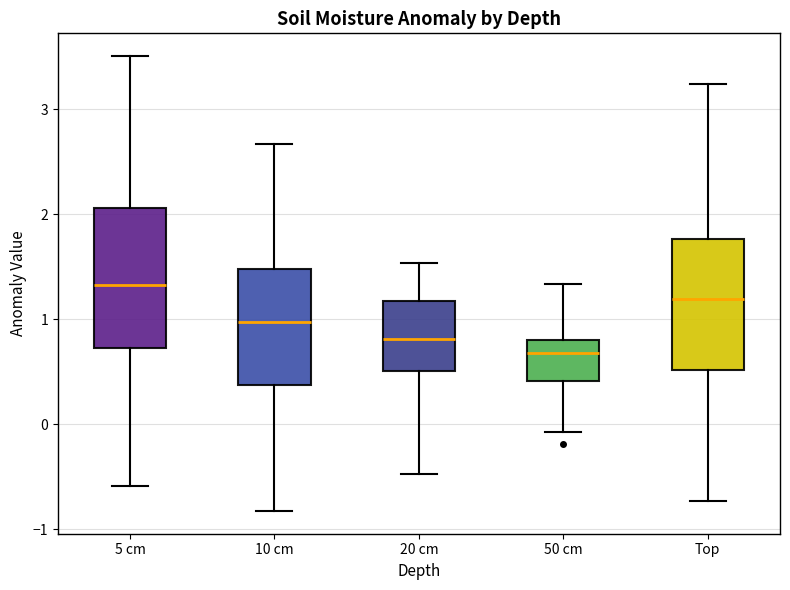

Reading left to right, transcribe this box plot: for each box, give where its median line is, the range the box spans, and where its two whiskers end, as read against the y-axis. The values are not printed on the chart, so give them approximately, as read against the axis.

5 cm: median 1.3, box 0.7 to 2.1, whiskers -0.6 to 3.5
10 cm: median 1.0, box 0.4 to 1.5, whiskers -0.8 to 2.7
20 cm: median 0.8, box 0.5 to 1.2, whiskers -0.5 to 1.5
50 cm: median 0.7, box 0.4 to 0.8, whiskers -0.1 to 1.3
Top: median 1.2, box 0.5 to 1.8, whiskers -0.7 to 3.2